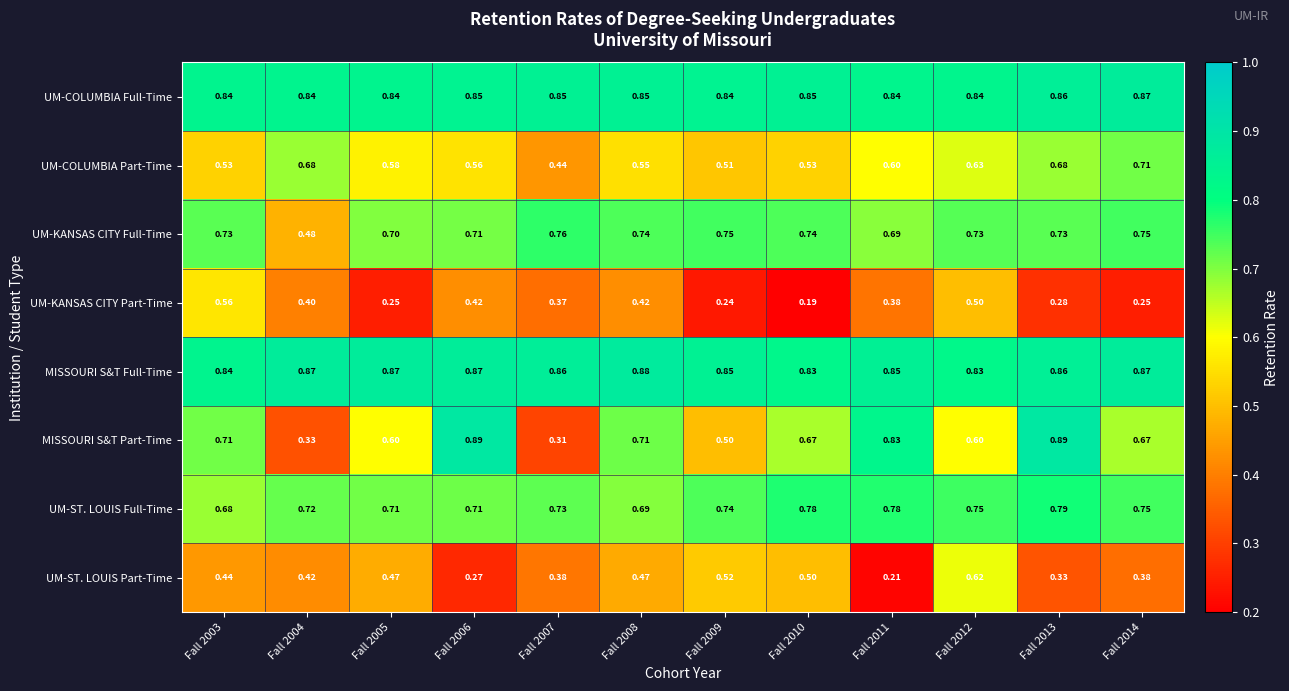

Is the value of MISSOURI S&T Full-Time at Fall 2013 greater than the value of UM-KANSAS CITY Full-Time at Fall 2006?

Yes